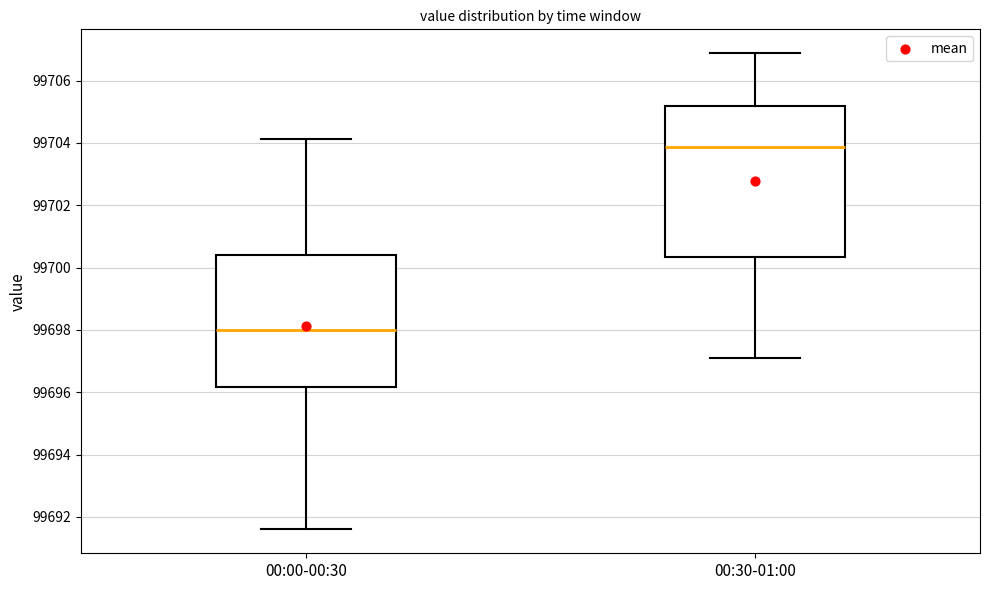

Comparing the boxes themselves (not the whiskers), which one is the tallest?

00:30-01:00